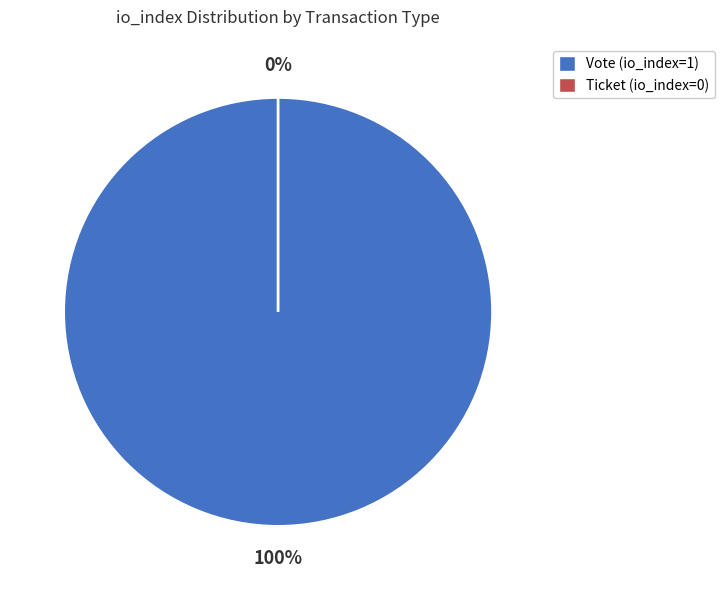

Is there any slice that represents more than half of the pie?

Yes